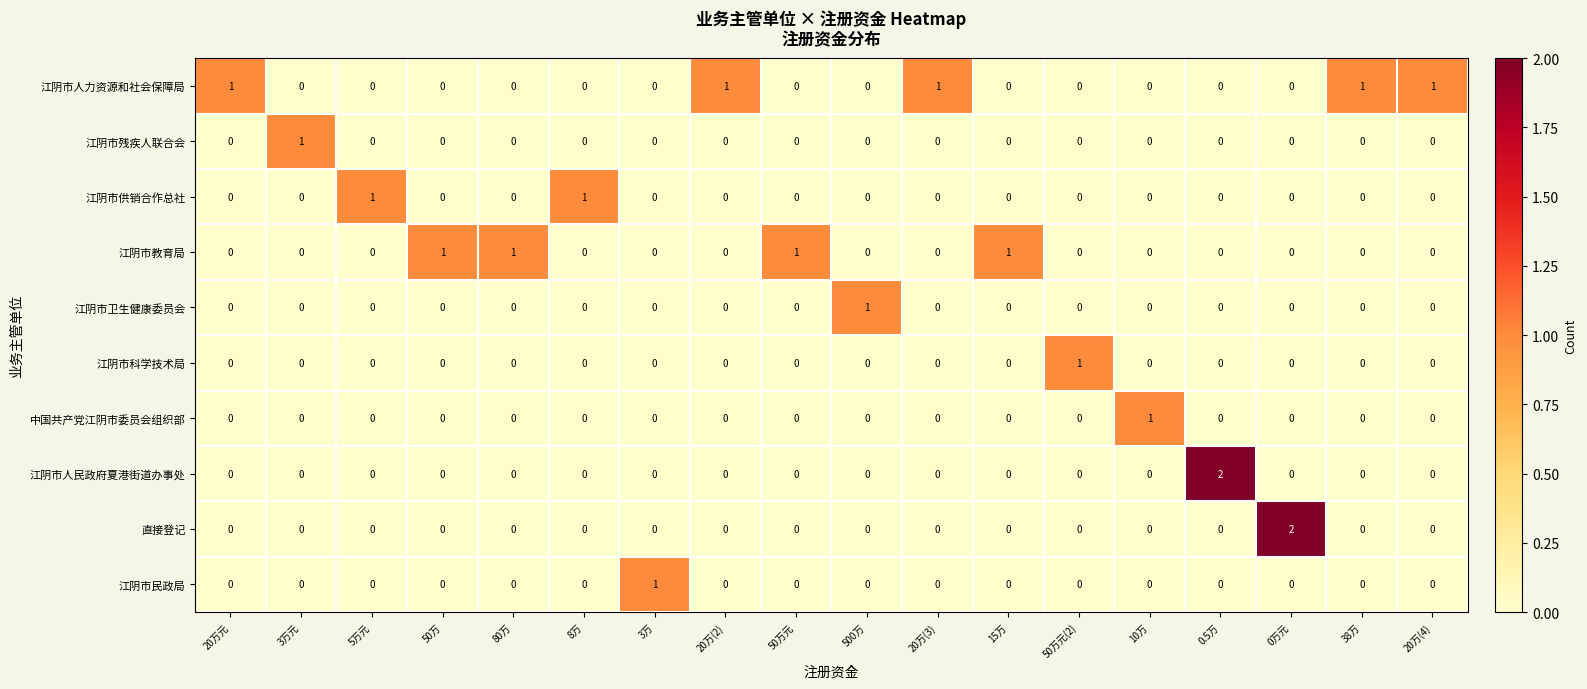

Which series changed the most between 20万元 and 0万元?

直接登记